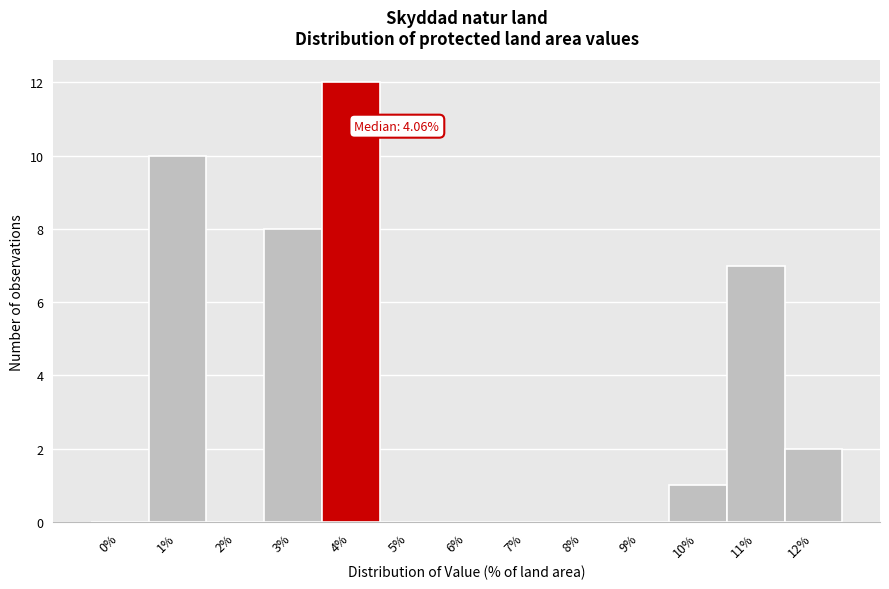

Reading left to right, list all the values displayed in this chart.

0%=0	1%=10	2%=0	3%=8	4%=12	5%=0	6%=0	7%=0	8%=0	9%=0	10%=1	11%=7	12%=2